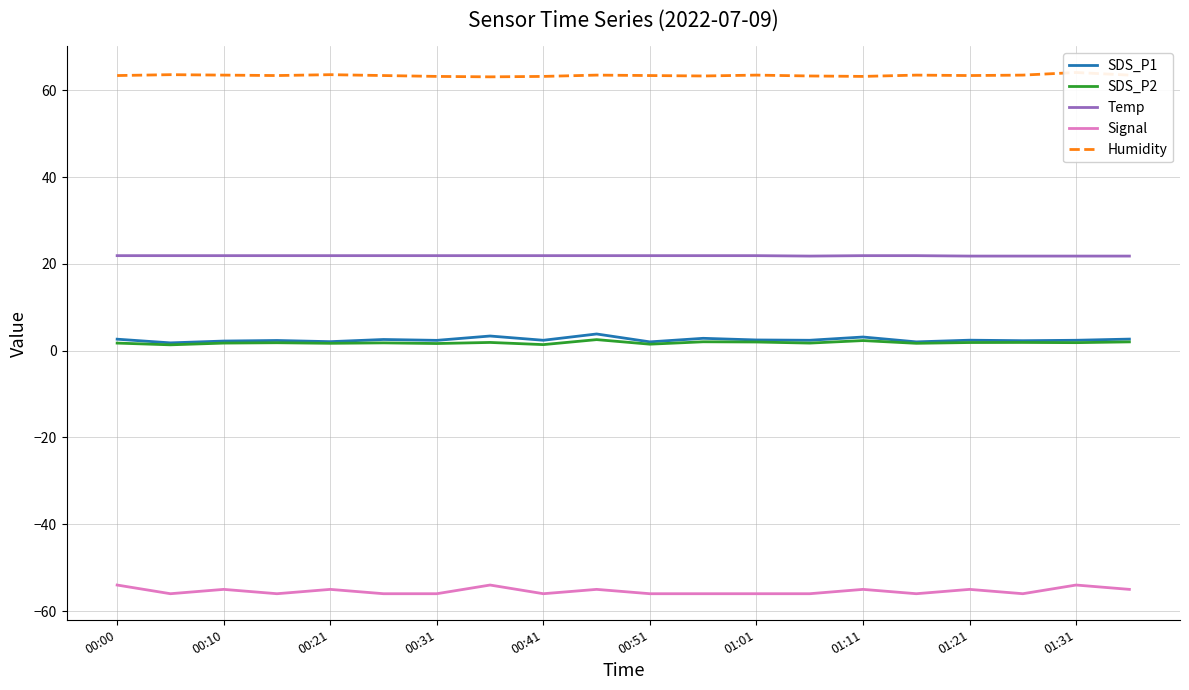

How many lines are shown in the chart?

5